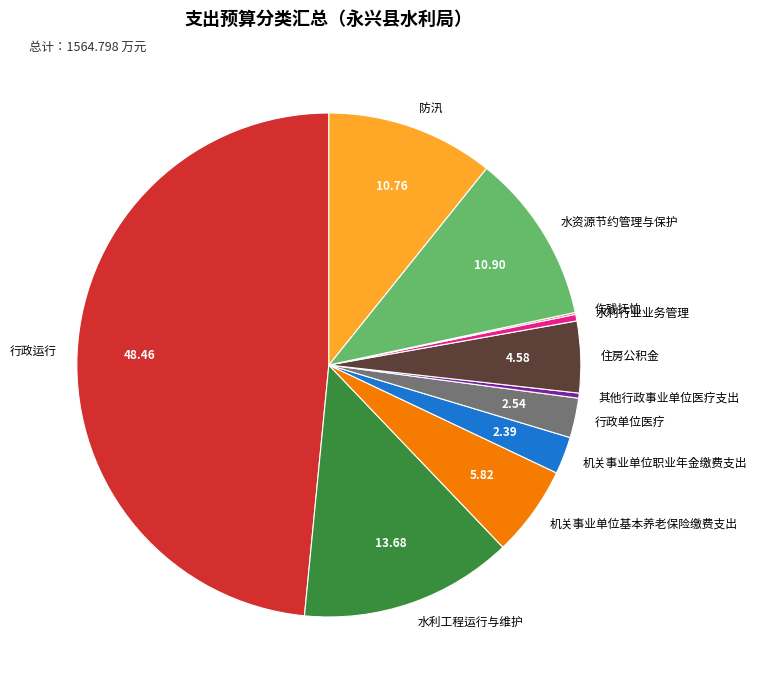

What is the largest slice in the pie chart?

行政运行